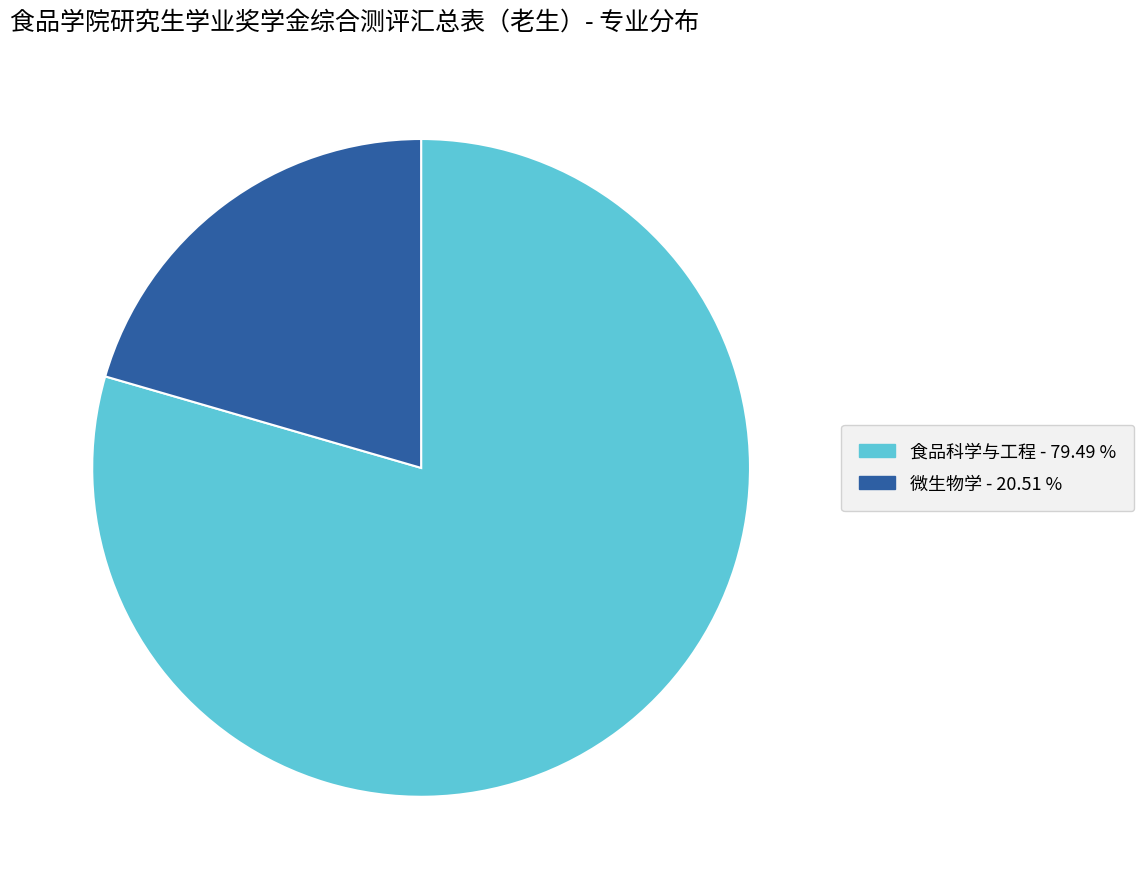

How many slices are in this pie chart?

2